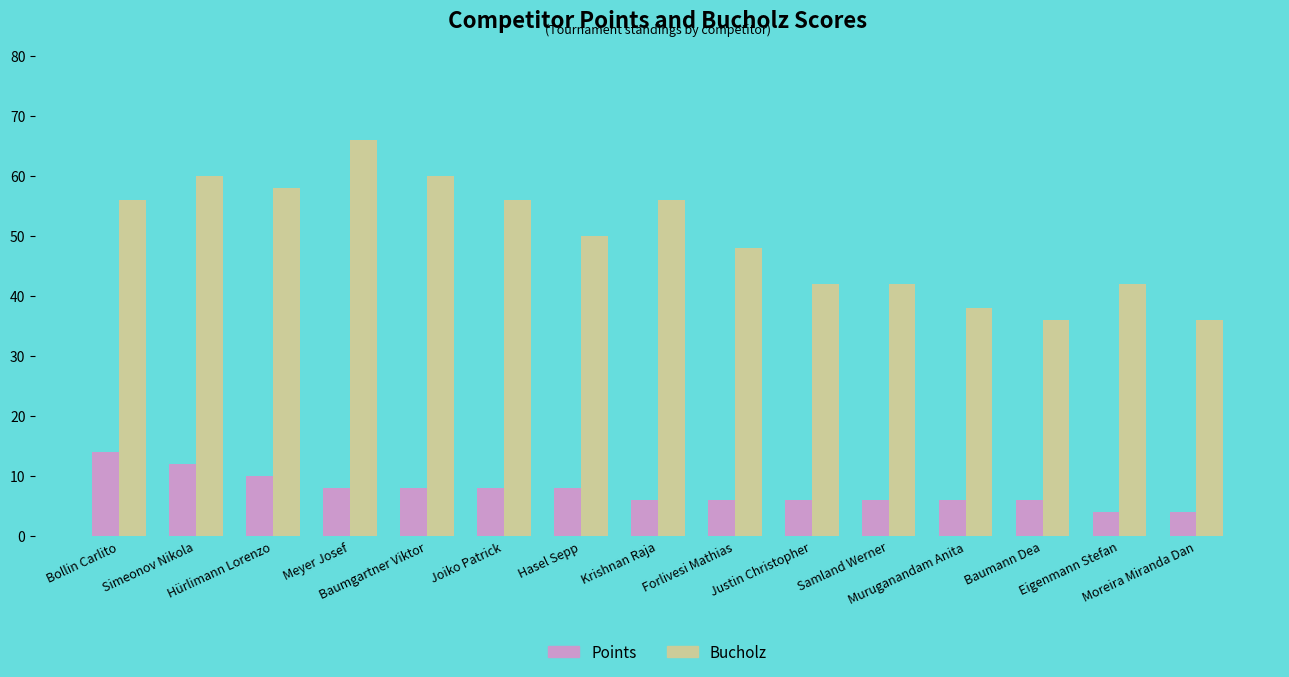

What is the difference between the maximum and second lowest values in the Bucholz series?

30